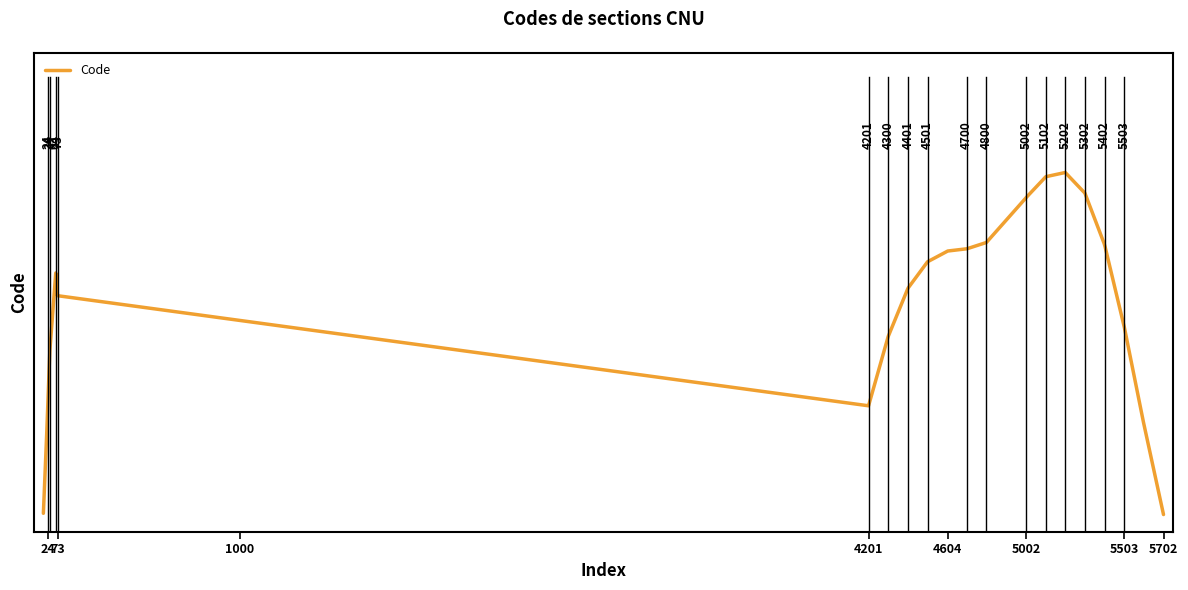

Does the chart display data point markers on the line(s)?

No